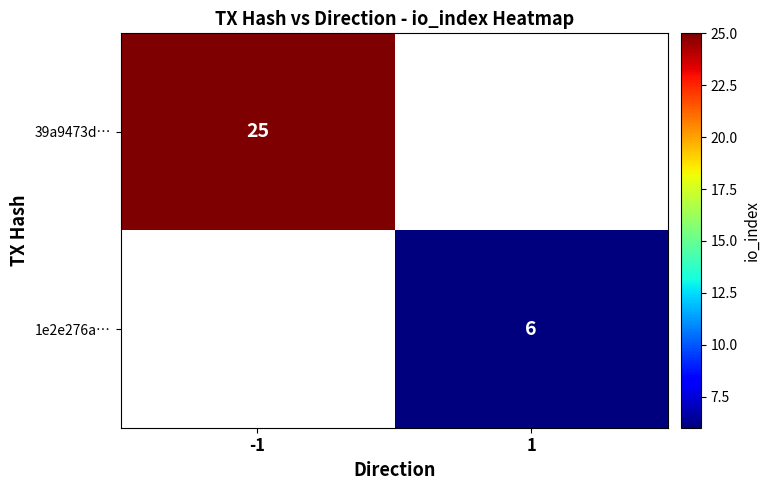

The value of 39a9473d… at -1 is 25. True or false?

True